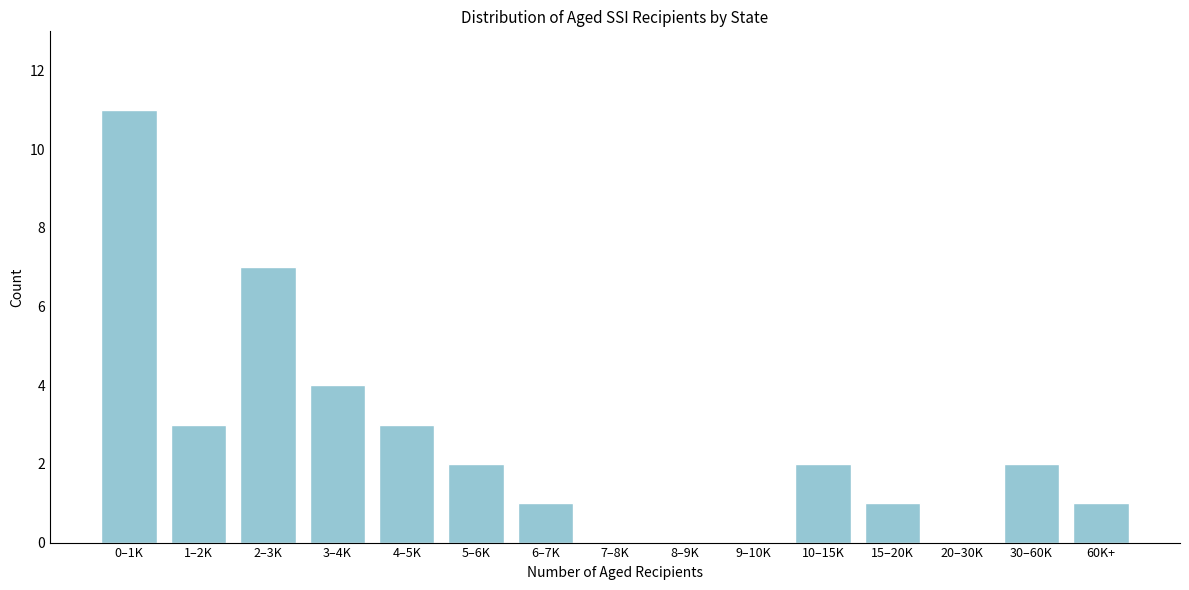

Reading left to right, extract all data points from this chart.

0–1K=11	1–2K=3	2–3K=7	3–4K=4	4–5K=3	5–6K=2	6–7K=1	7–8K=0	8–9K=0	9–10K=0	10–15K=2	15–20K=1	20–30K=0	30–60K=2	60K+=1